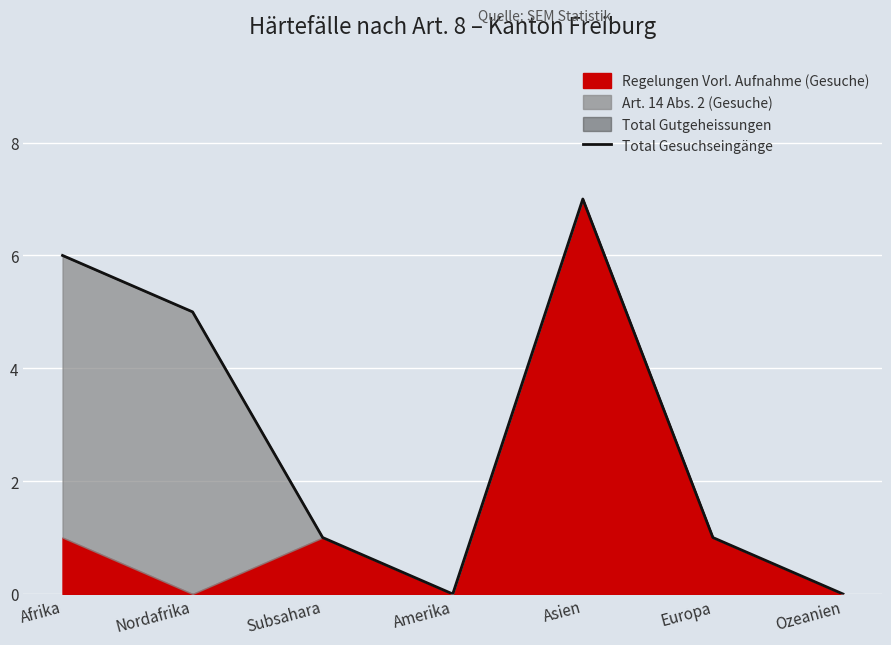

The chart shows a value of 5 at Nordafrika. True or false?

True